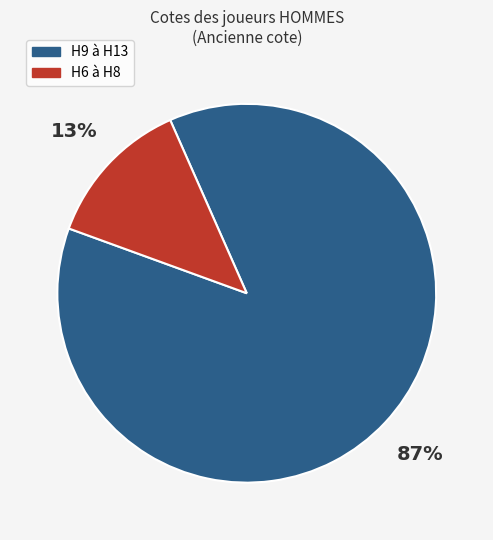

Which category has the smallest portion of the pie?

H6 à H8